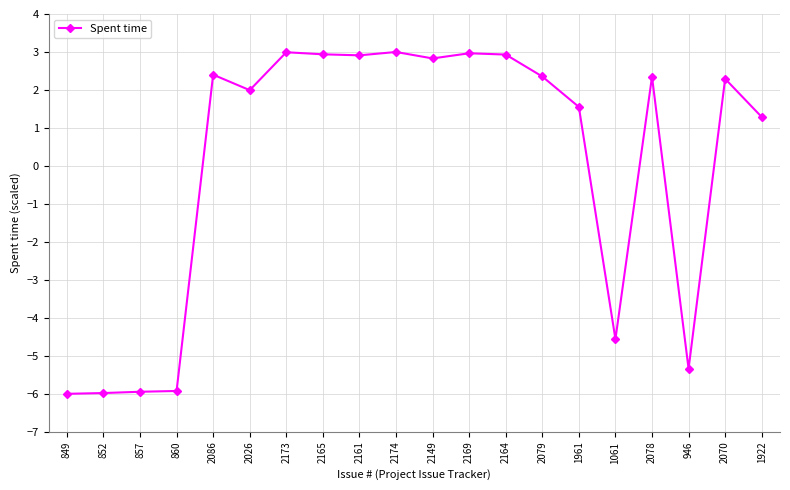

How many lines are shown in the chart?

1